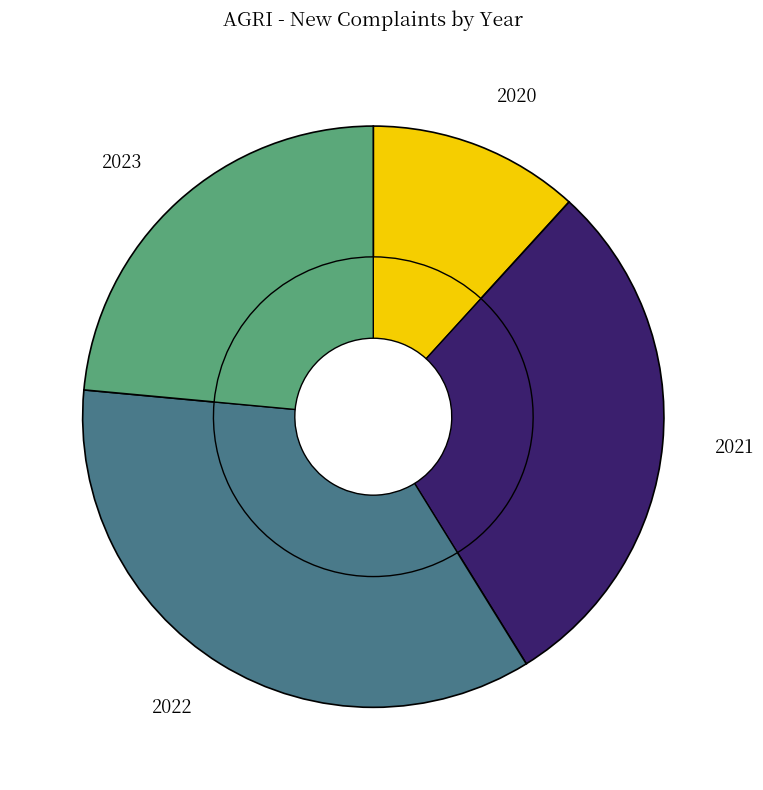

Count the number of slices in the pie.

5